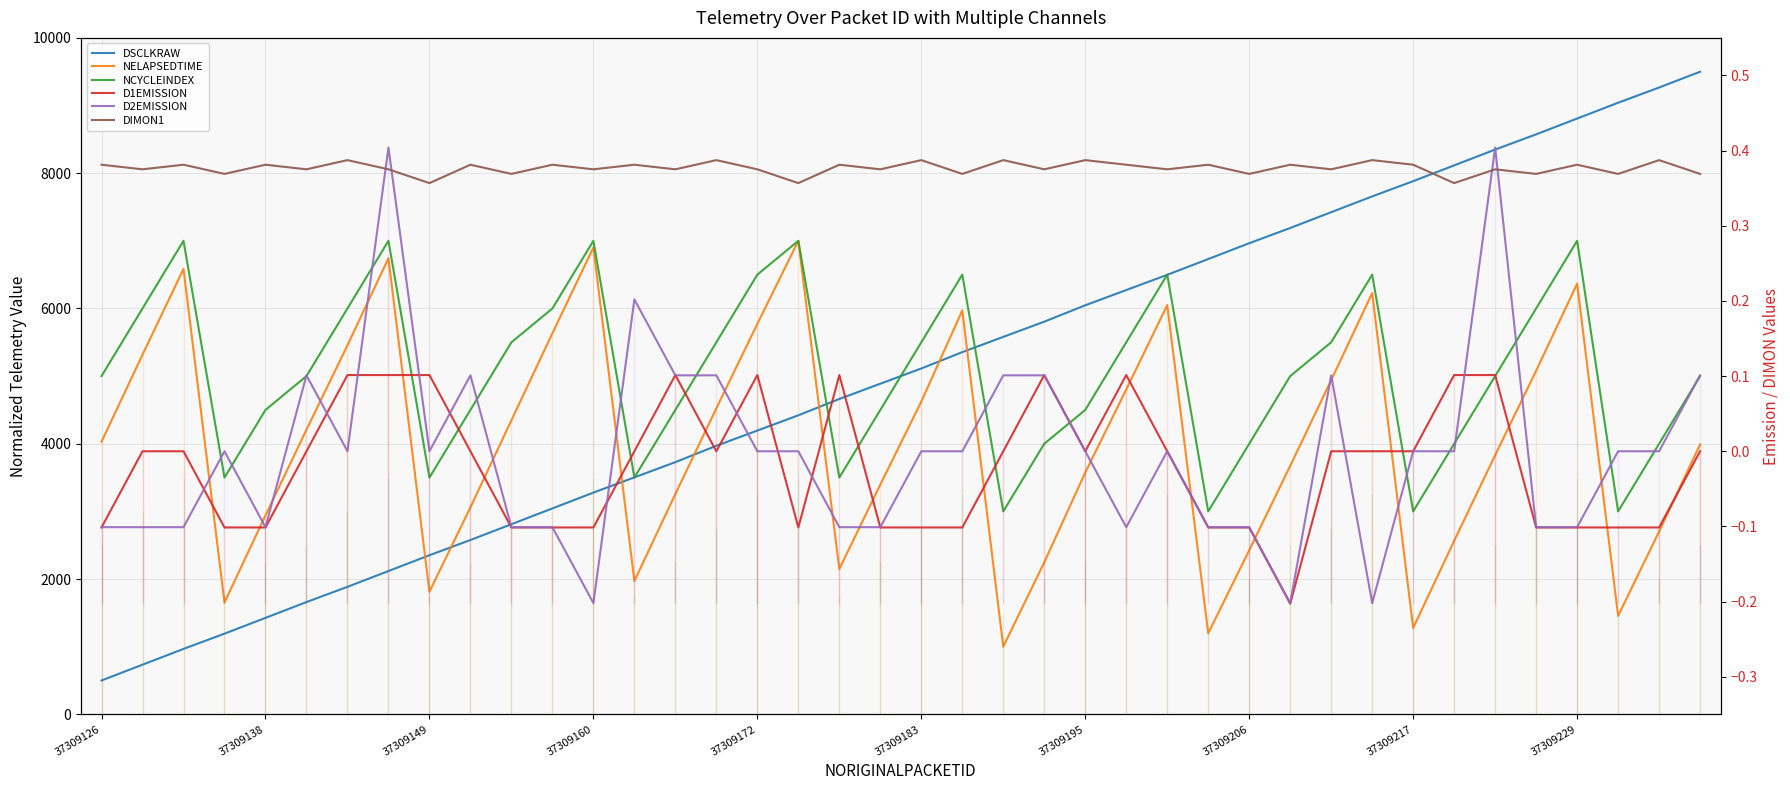

What is the difference between the second highest and second lowest values in the NCYCLEINDEX series?

4000.0